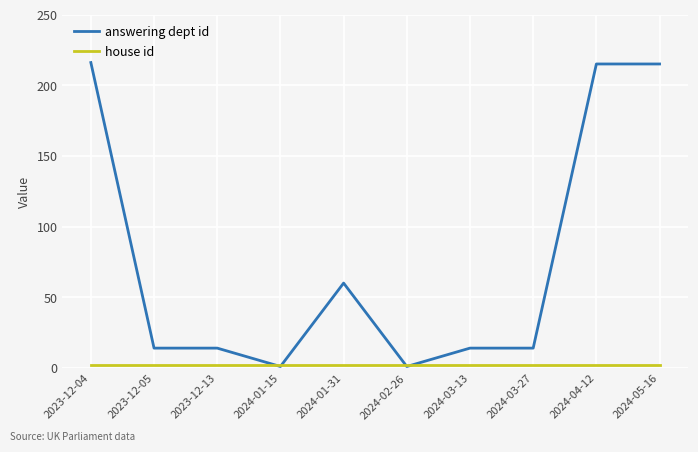

Which series has the largest total across all categories?

answering dept id